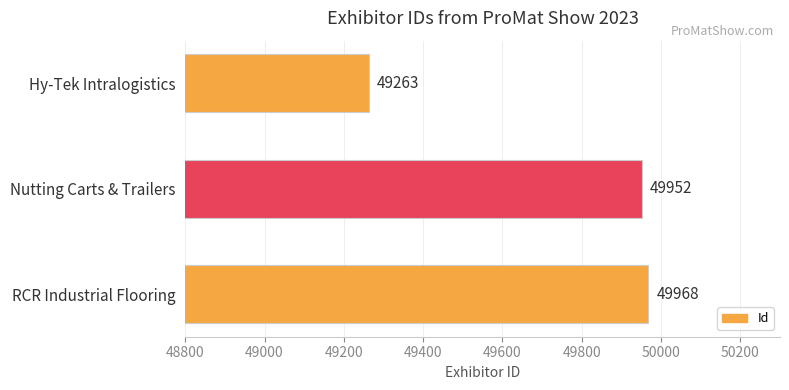

What is the minimum value shown in the chart?

49263